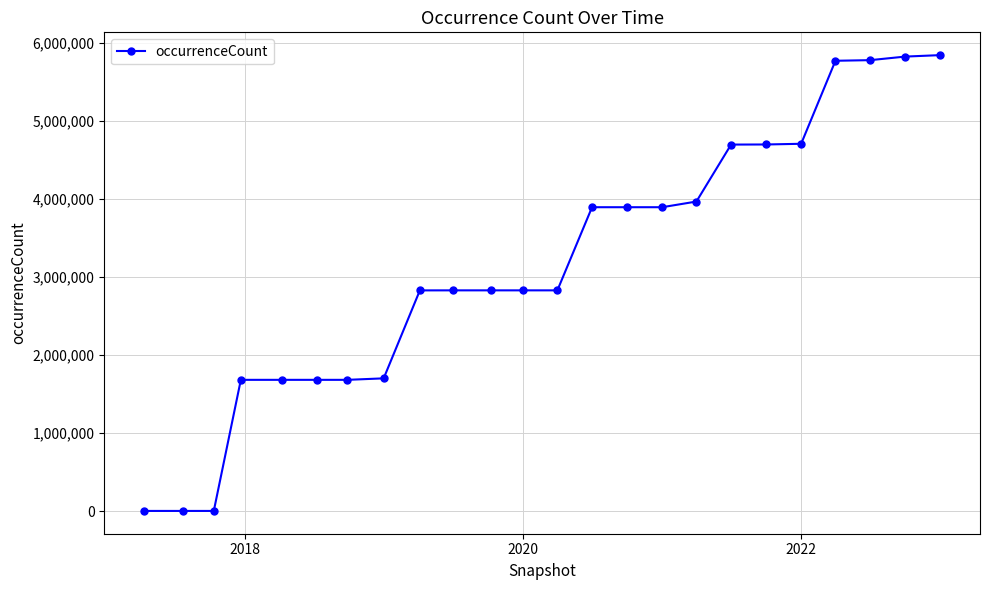

How many series are shown in this chart?

1